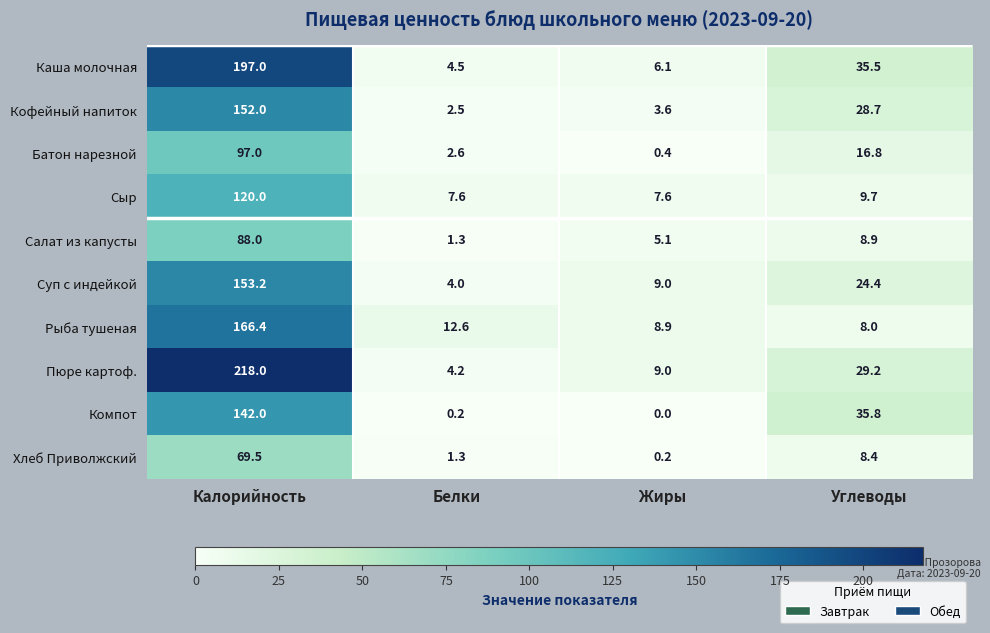

List the series in order of their peak value, lowest first.

Хлеб Приволжский, Салат из капусты, Батон нарезной, Сыр, Компот, Кофейный напиток, Суп с индейкой, Рыба тушеная, Каша молочная, Пюре картоф.